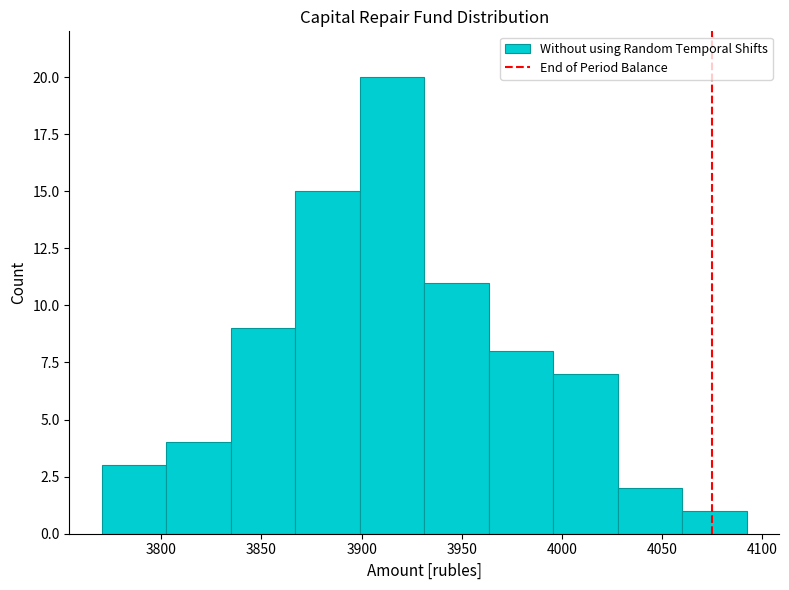

Reading left to right, list every bar in this chart as the range it spans on the x-axis followed by its height. Neither the bar edges nor the heights are printed on the chart, so give them approximately, as read against the axes.

3770 to 3805: 3
3805 to 3835: 4
3835 to 3865: 9
3865 to 3900: 15
3900 to 3930: 20
3930 to 3965: 11
3965 to 3995: 8
3995 to 4030: 7
4030 to 4060: 2
4060 to 4090: 1